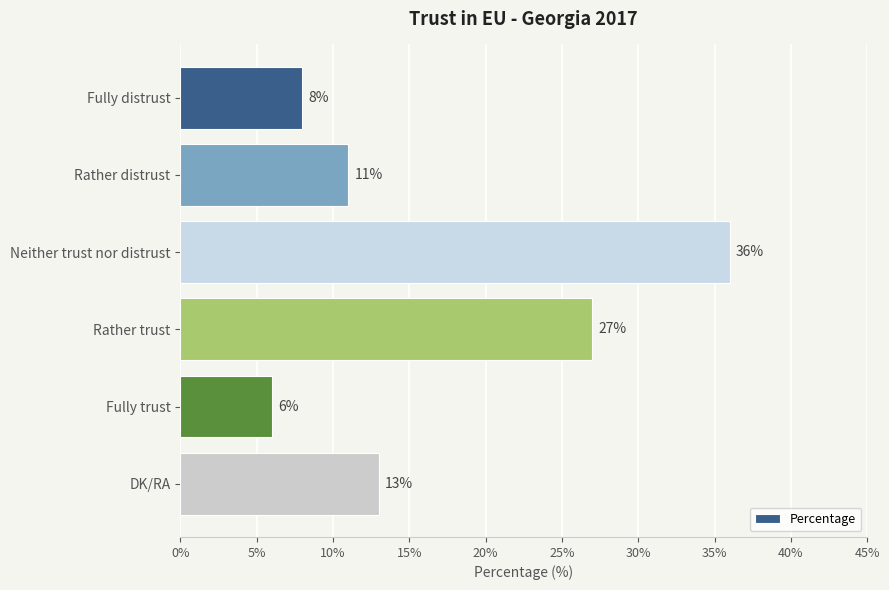

What is the difference between the second highest and second lowest values?

19